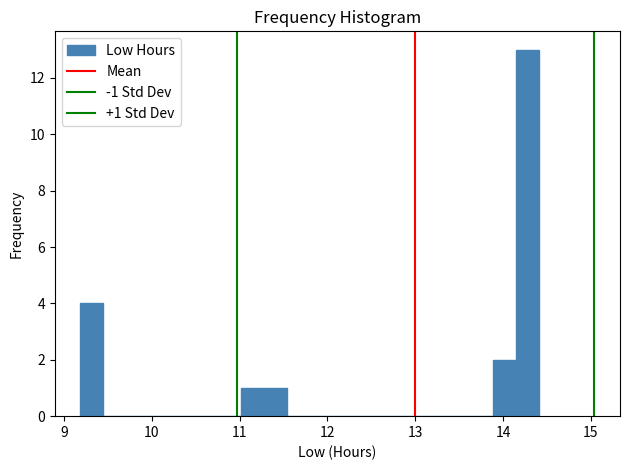

Read against the x-axis, roughly where is the centre of the tallest bar?

14.3